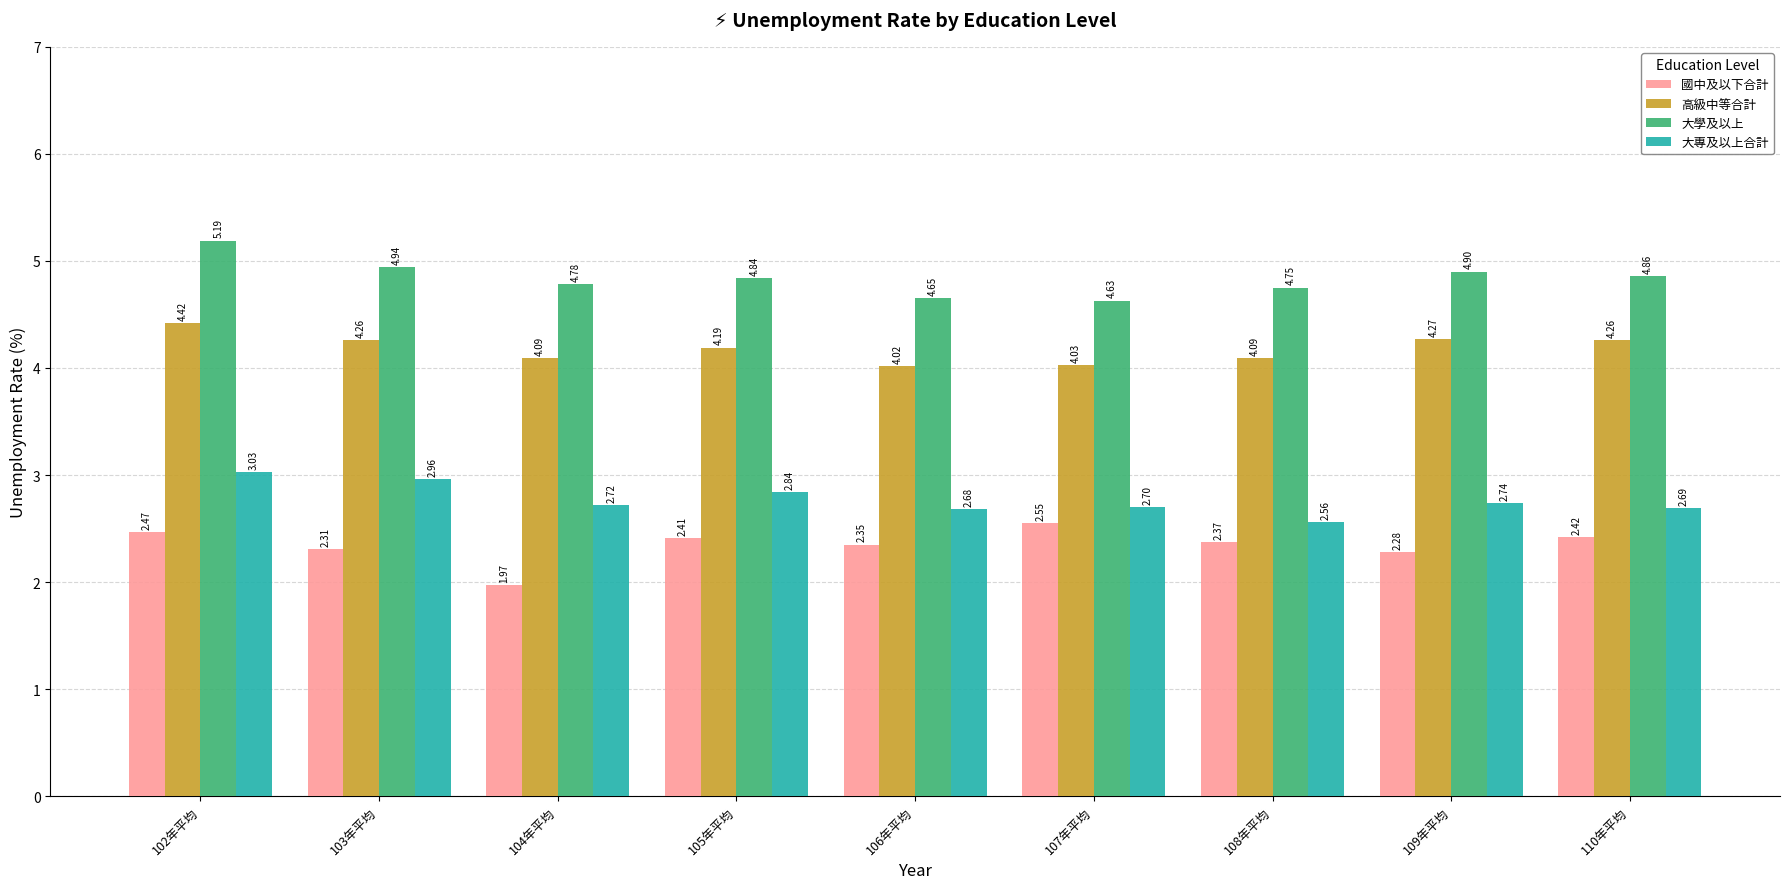

At which label does 大學及以上 reach its peak?

102年平均